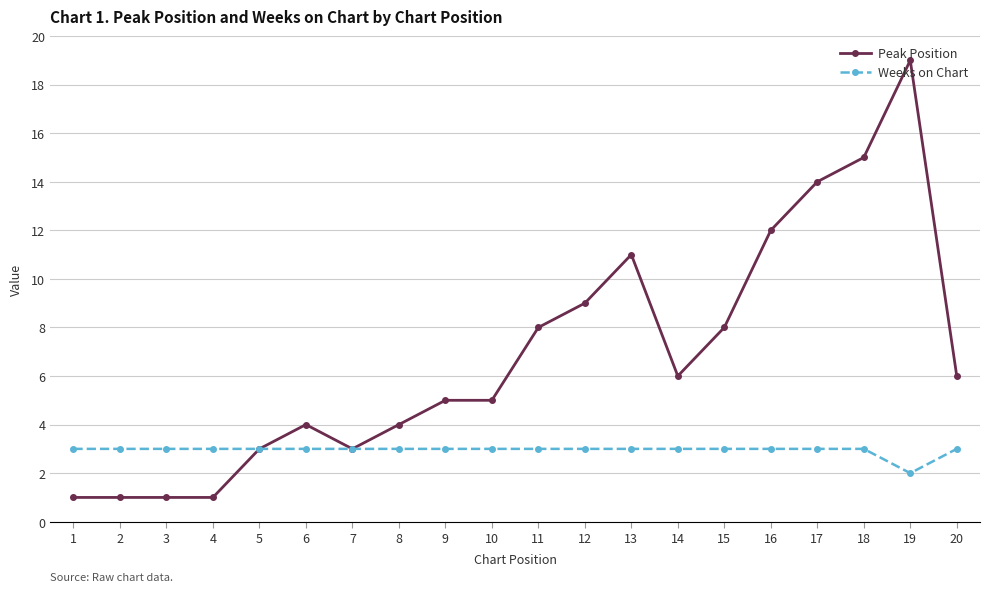

What is the spread (max minus min) of values at 1?

2